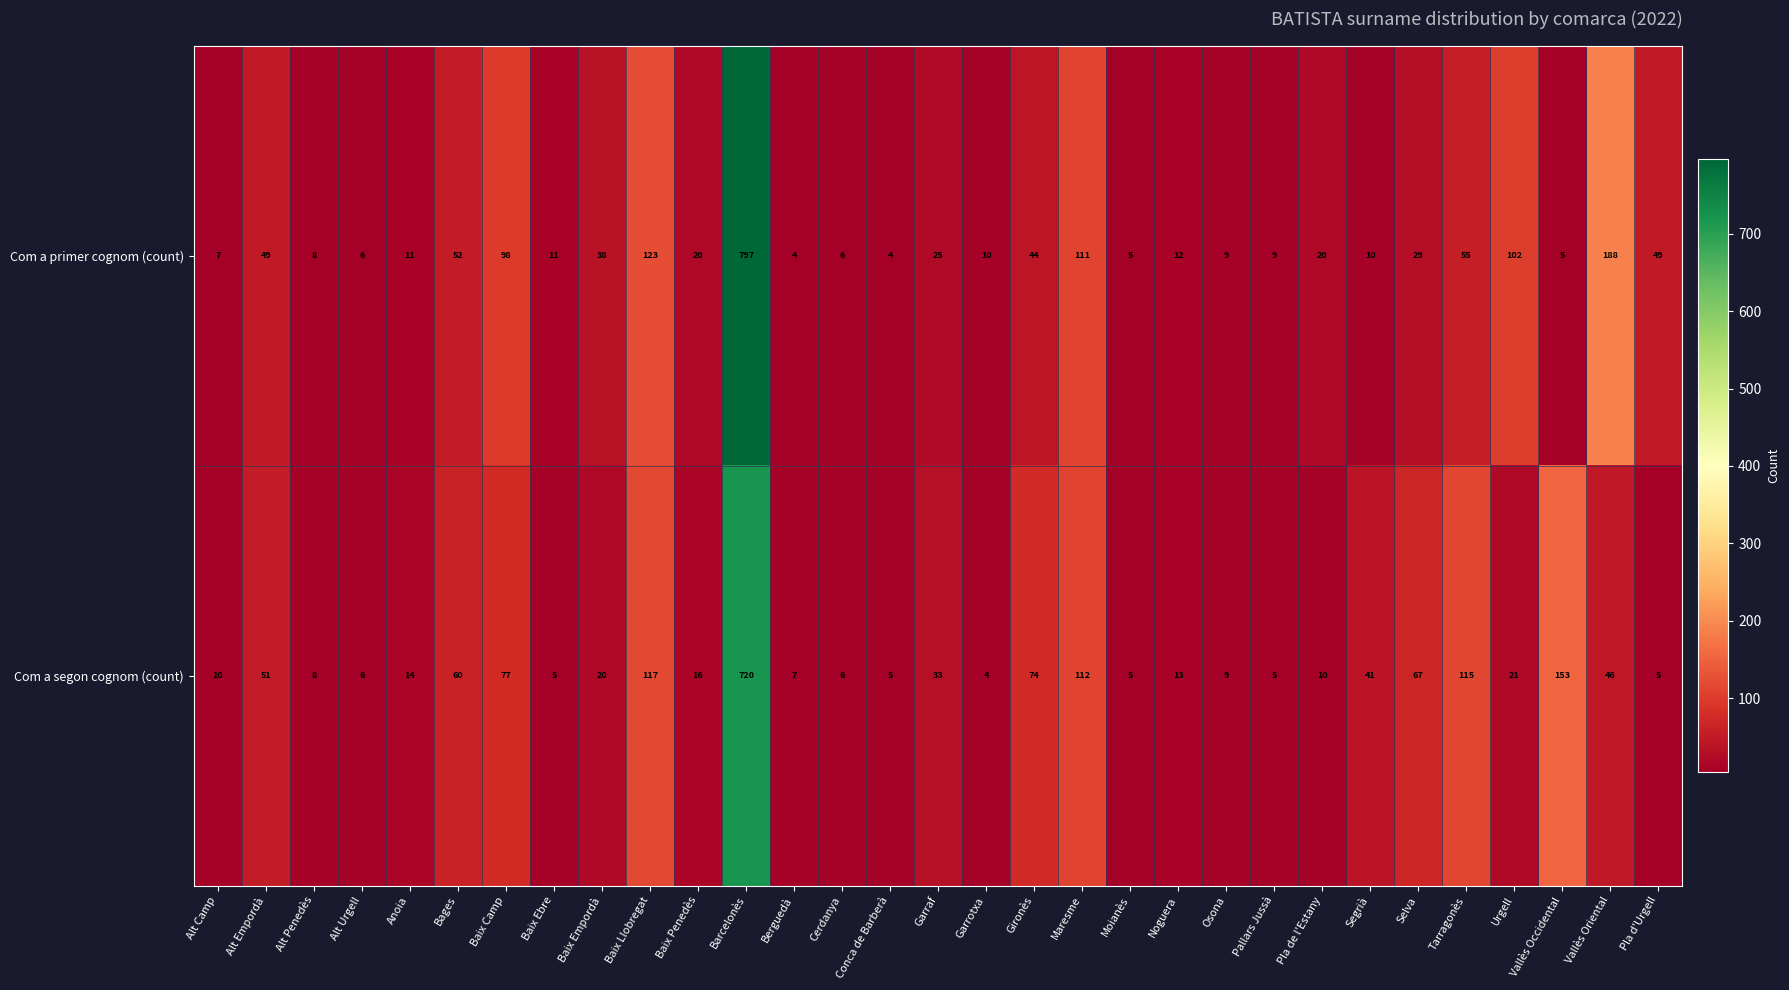

What is the difference between the maximum and minimum values in the Com a segon cognom (count) series?

716